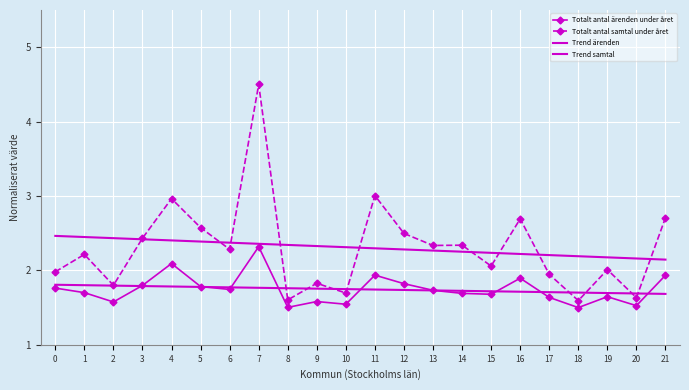

How many categories are shown in the chart?

22